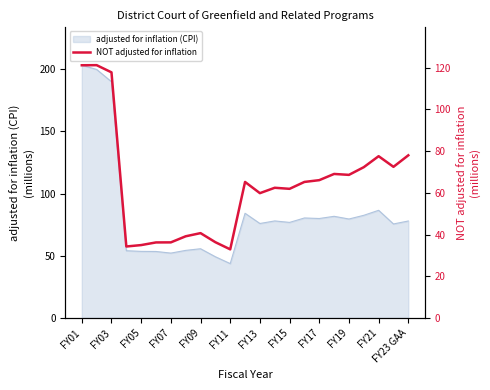

What position from the left is 22?

23